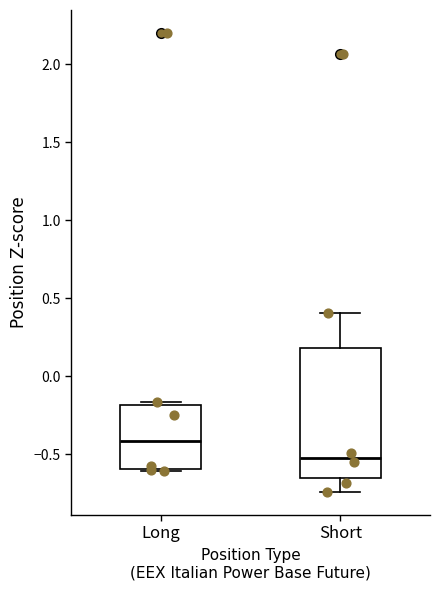

Reading left to right, transcribe this box plot: for each box, give where its median line is, the range the box spans, and where its two whiskers end, as read against the y-axis. The values are not printed on the chart, so give them approximately, as read against the axis.

Long: median -0.40, box -0.60 to -0.20, whiskers -0.60 to -0.15
Short: median -0.50, box -0.65 to 0.20, whiskers -0.75 to 0.40